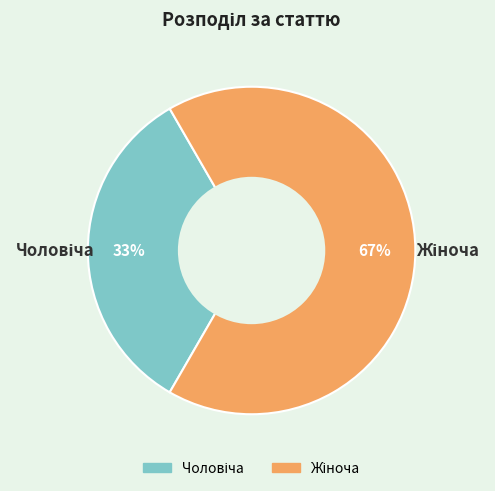

Is there any slice that represents more than half of the pie?

Yes